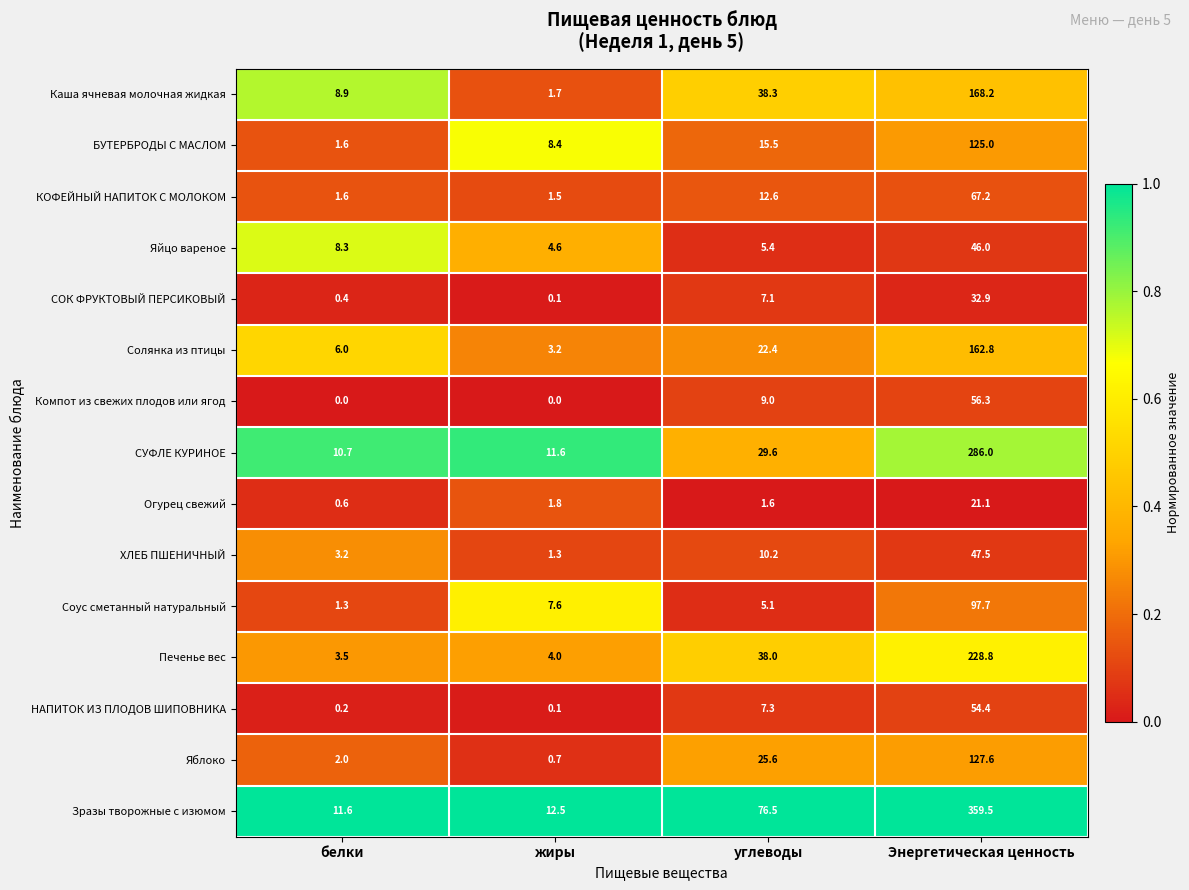

True or false: Огурец свежий has a value of 0.6 at белки.

True